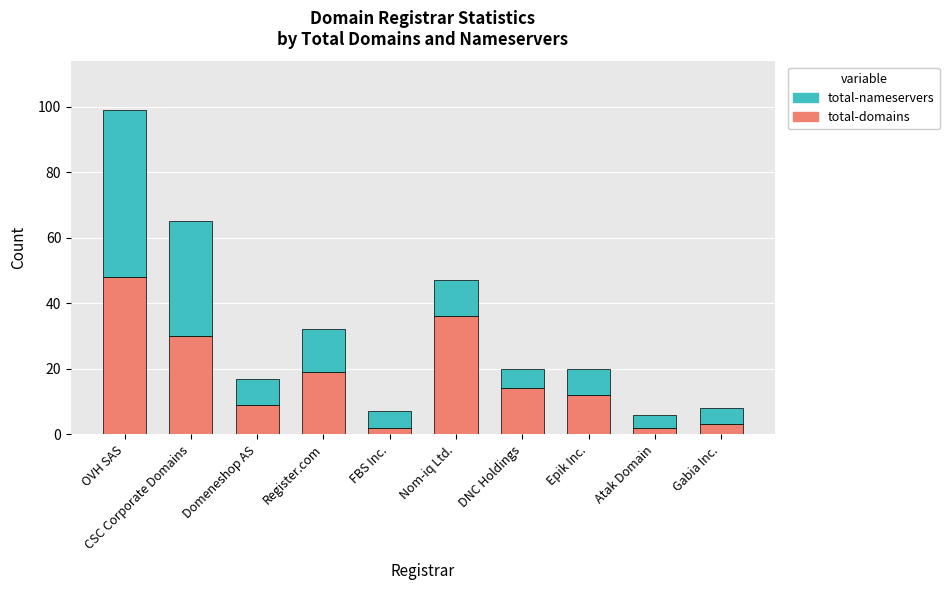

What is the sum of all total-domains values?

175